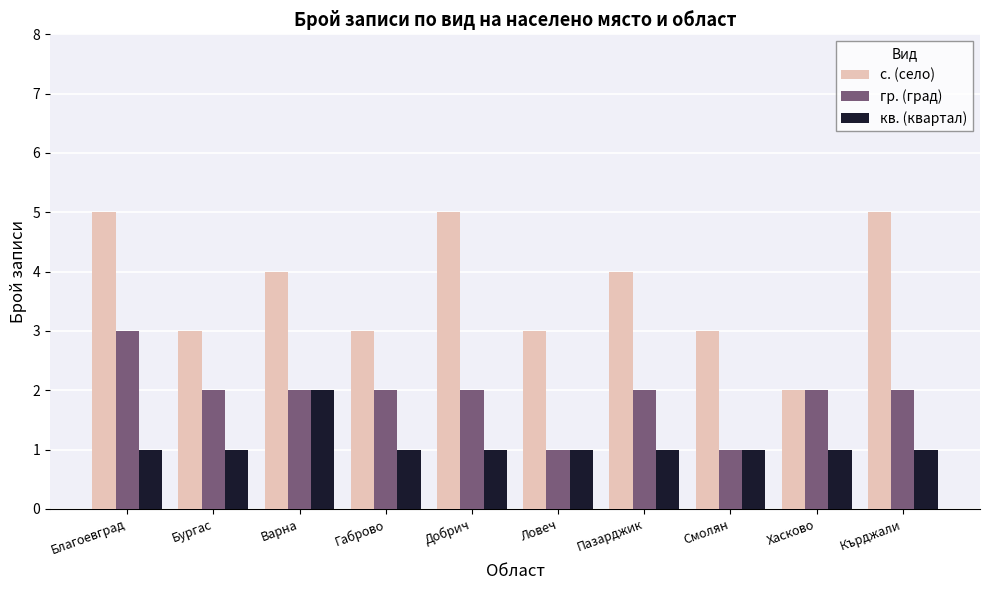

What is the label of the 3rd bar from the left?

Варна